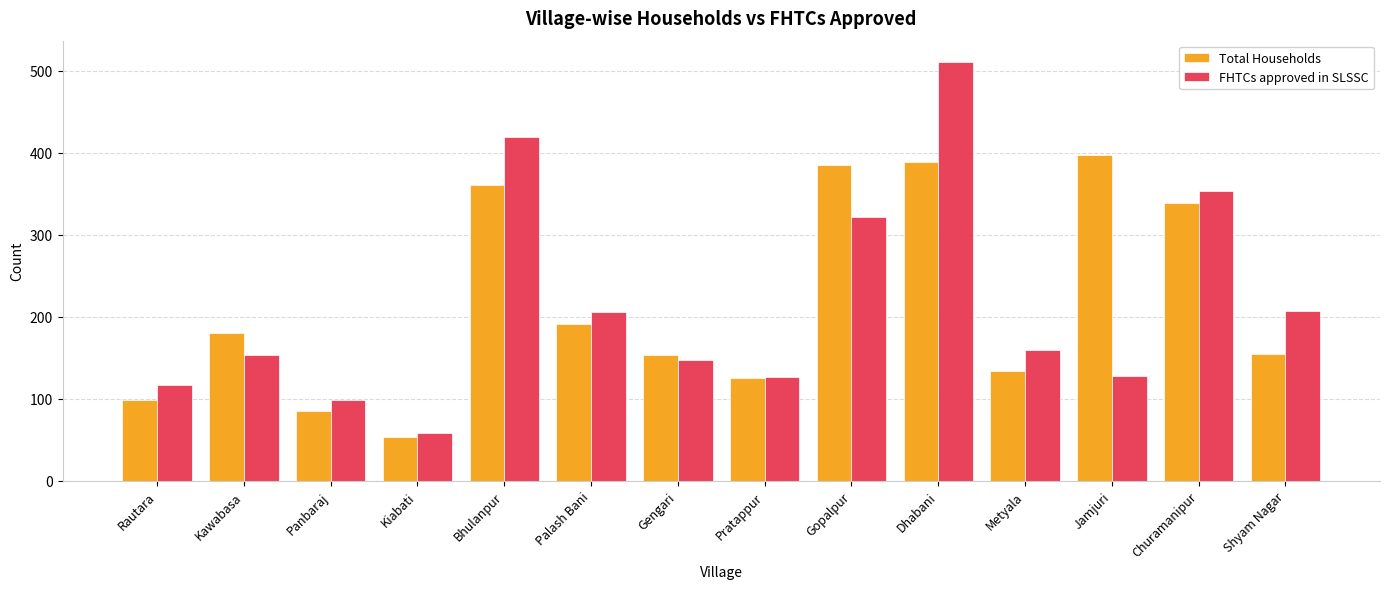

What is the difference between the second highest and minimum values in the FHTCs approved in SLSSC series?

361